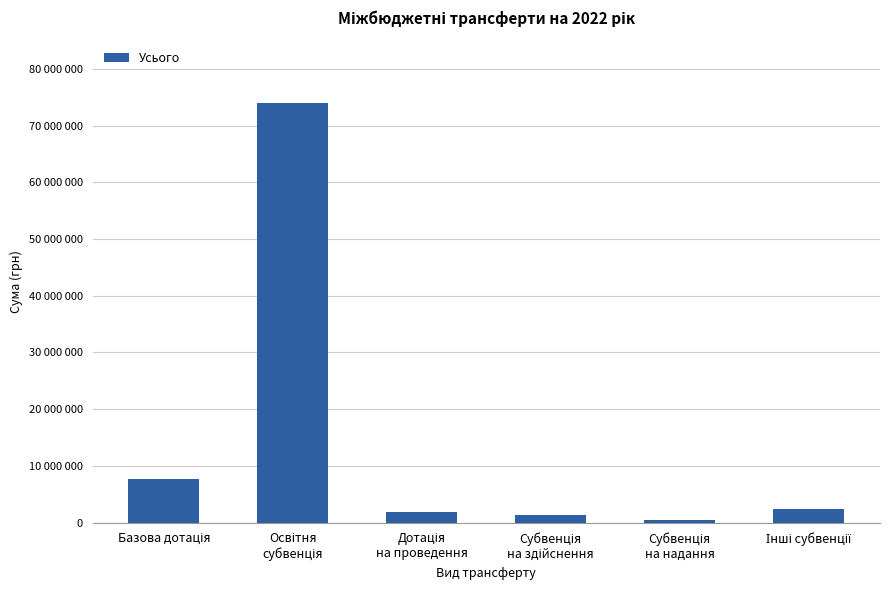

Does the chart contain any negative values?

No